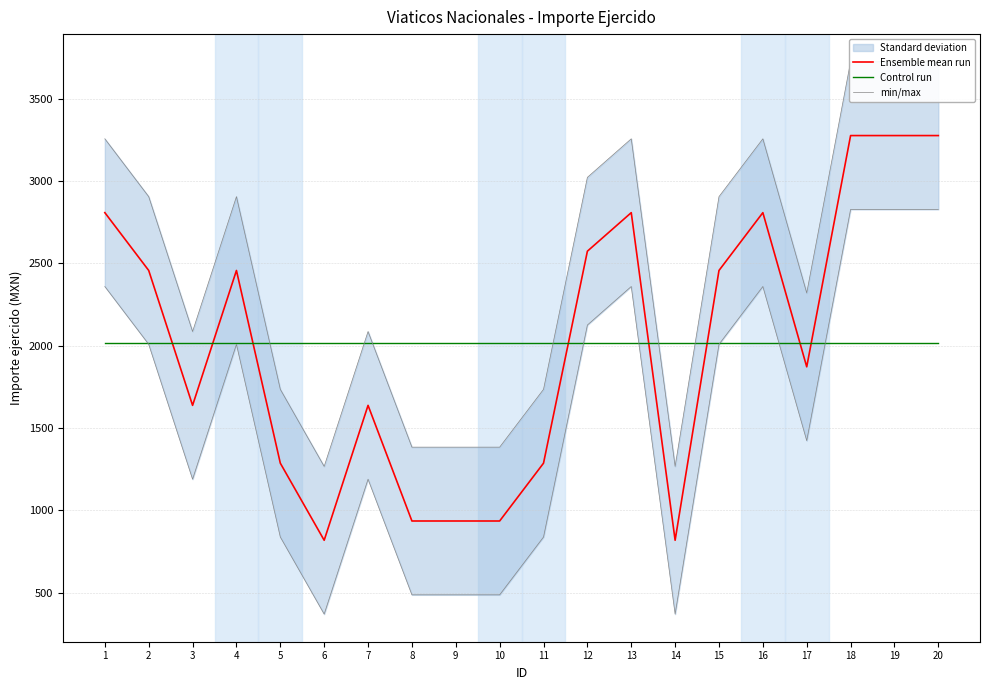

What is the sum of all Control run values?

40365.0